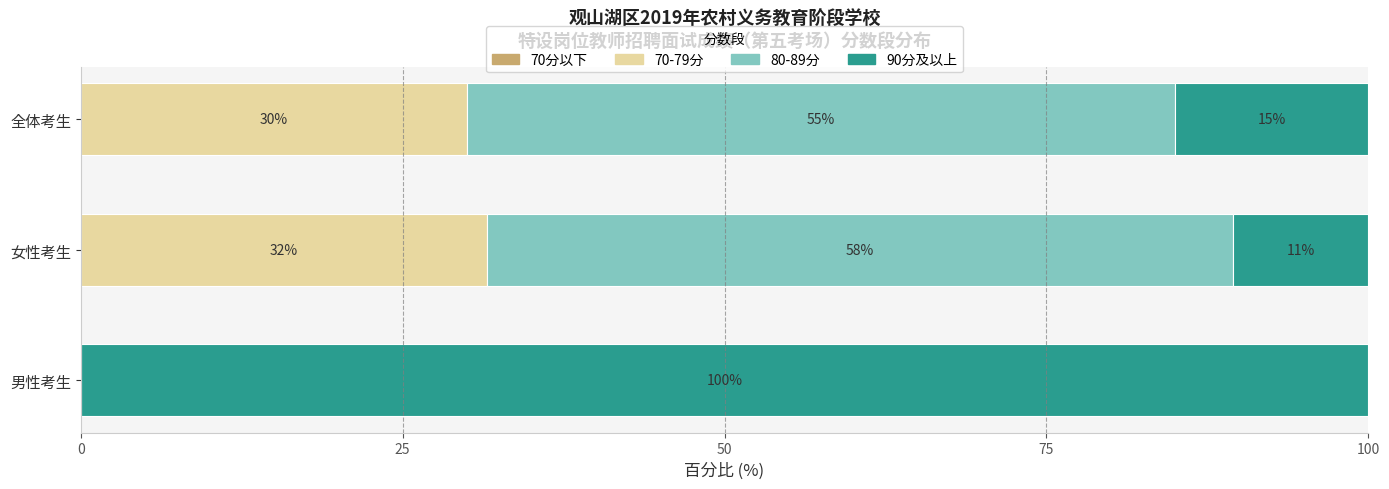

What is the maximum value for 70-79分?

31.6